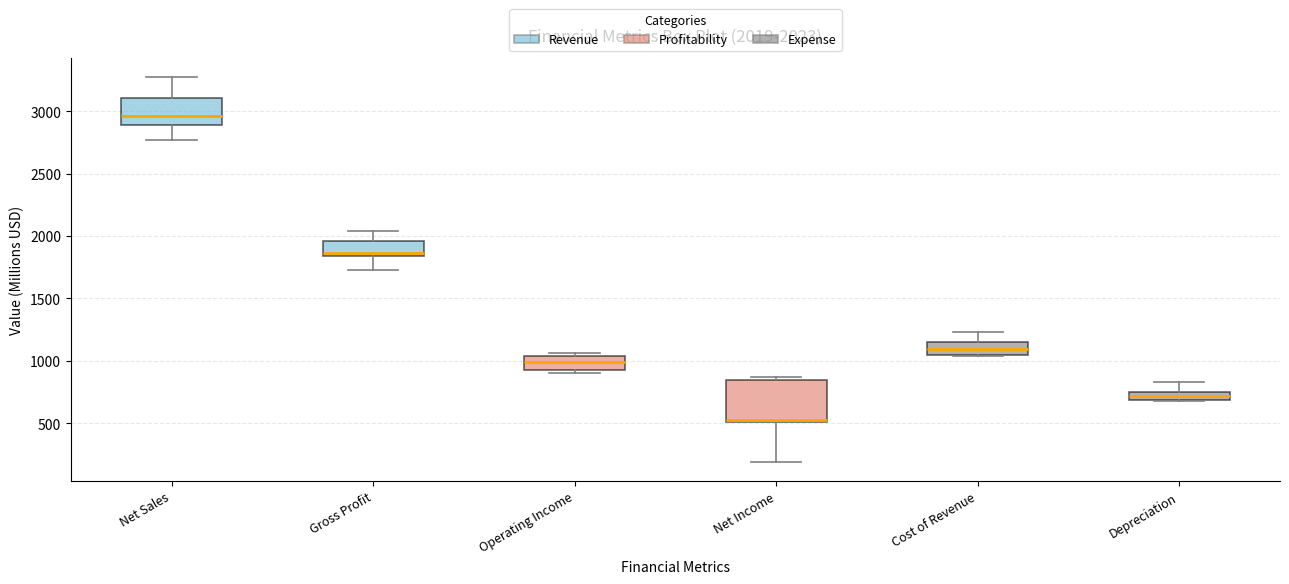

Which box's median line is the lowest?

Net Income